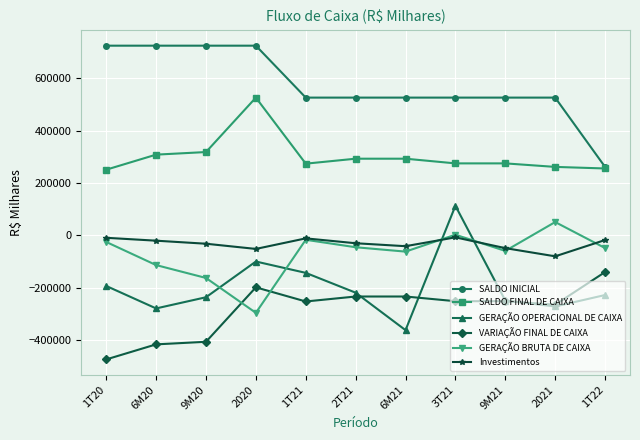

Which series has the largest total across all categories?

SALDO INICIAL